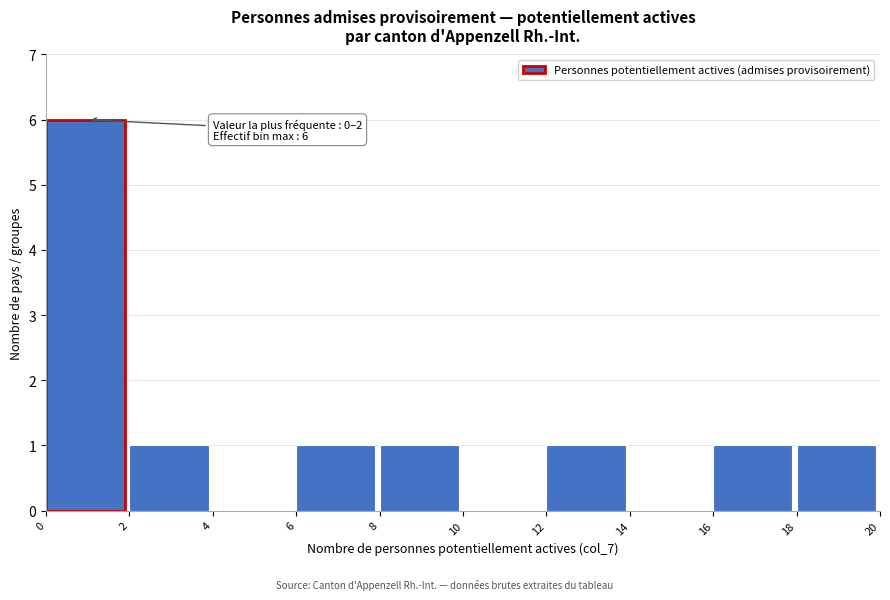

Over which range of the x-axis is the bar tallest?

0 to 2